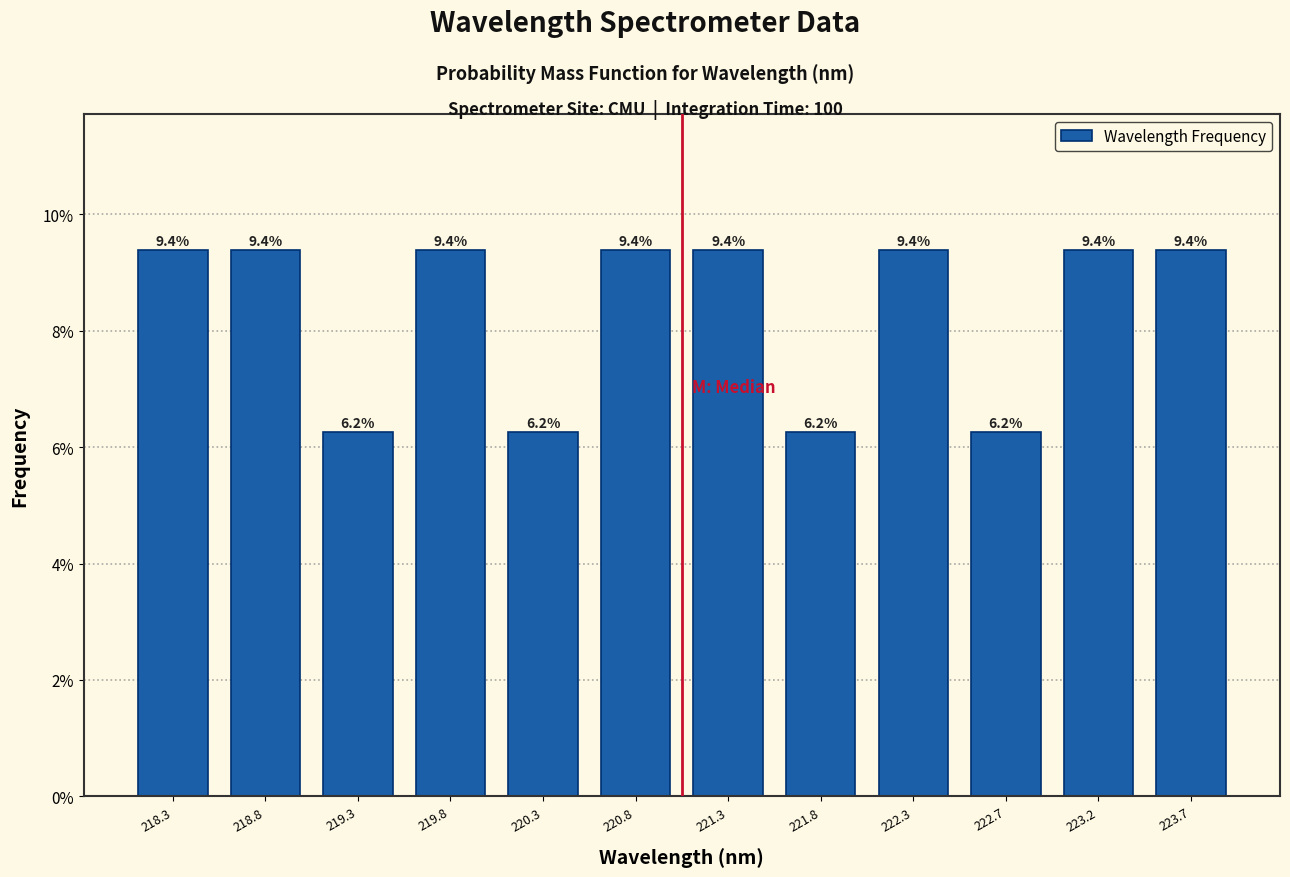

Reading left to right, transcribe this chart: for each bar, give the range it covers on the x-axis and its height. The bar edges are not printed on the chart, so give them approximately, as read against the axis.

218.05 to 218.55: 9.4
218.55 to 219.05: 9.4
219.05 to 219.55: 6.2
219.55 to 220.05: 9.4
220.05 to 220.55: 6.2
220.55 to 221.00: 9.4
221.00 to 221.50: 9.4
221.50 to 222.00: 6.2
222.00 to 222.50: 9.4
222.50 to 223.00: 6.2
223.00 to 223.50: 9.4
223.50 to 224.00: 9.4